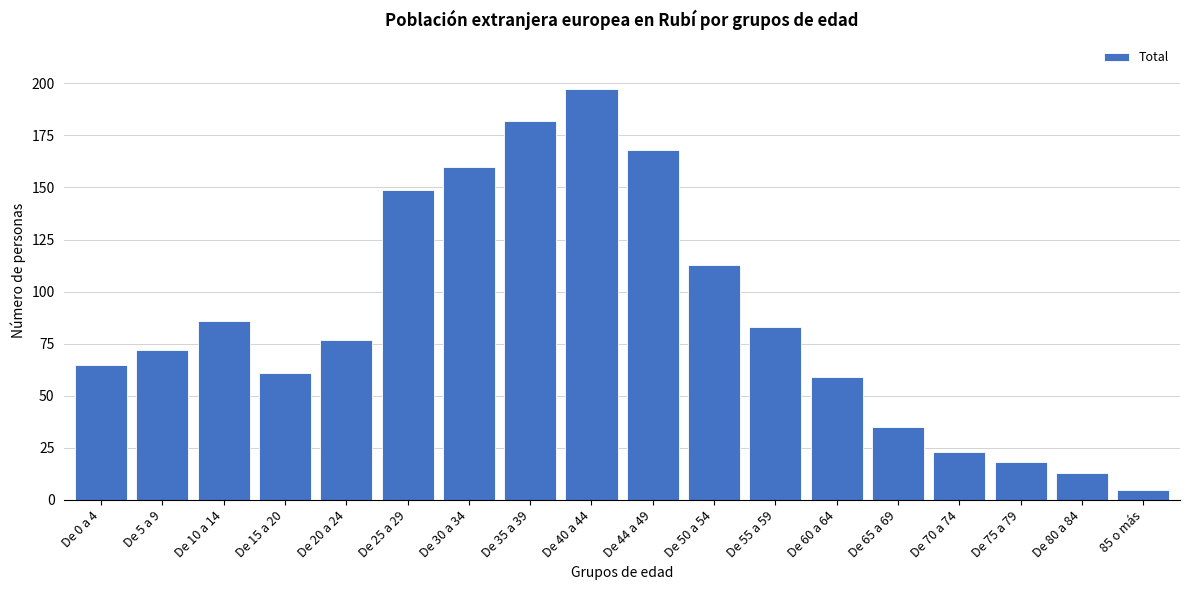

Reading left to right, list all the values displayed in this chart.

De 0 a 4=65	De 5 a 9=72	De 10 a 14=86	De 15 a 20=61	De 20 a 24=77	De 25 a 29=149	De 30 a 34=160	De 35 a 39=182	De 40 a 44=197	De 44 a 49=168	De 50 a 54=113	De 55 a 59=83	De 60 a 64=59	De 65 a 69=35	De 70 a 74=23	De 75 a 79=18	De 80 a 84=13	85 o más=5